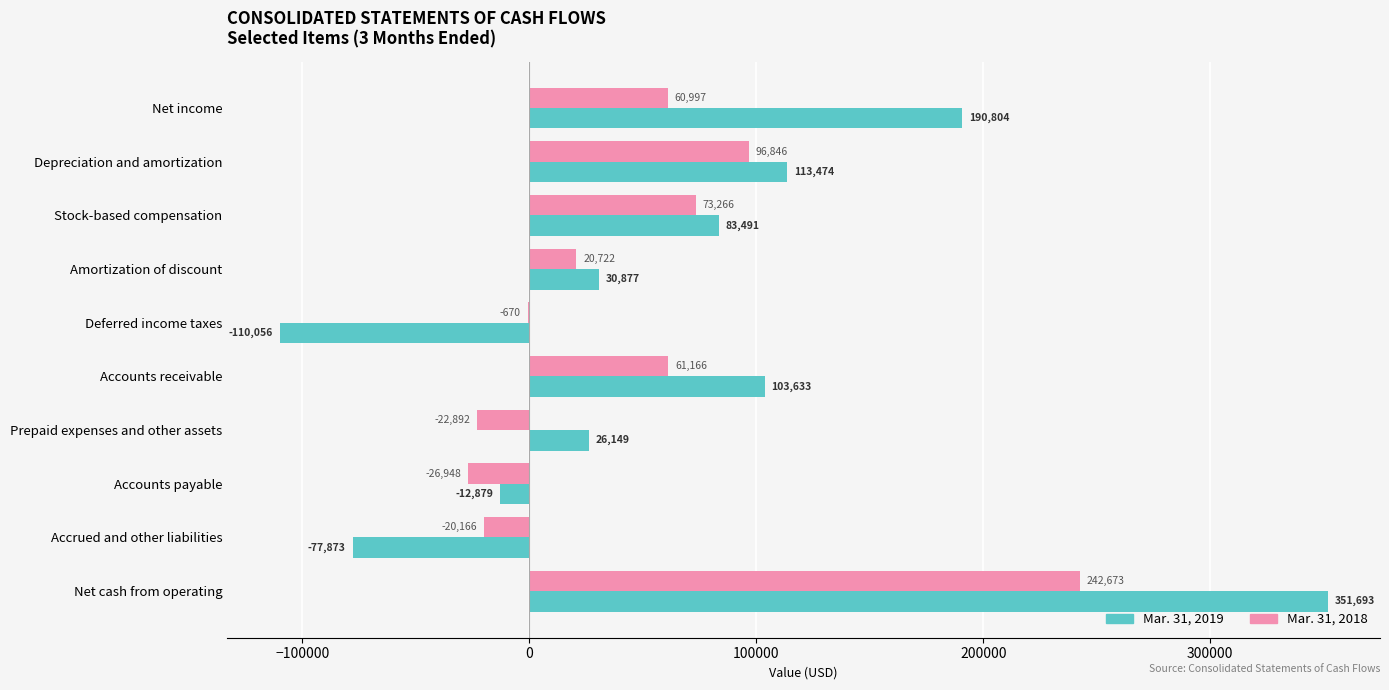

What is the highest value of the Mar. 31, 2019 series?

351693